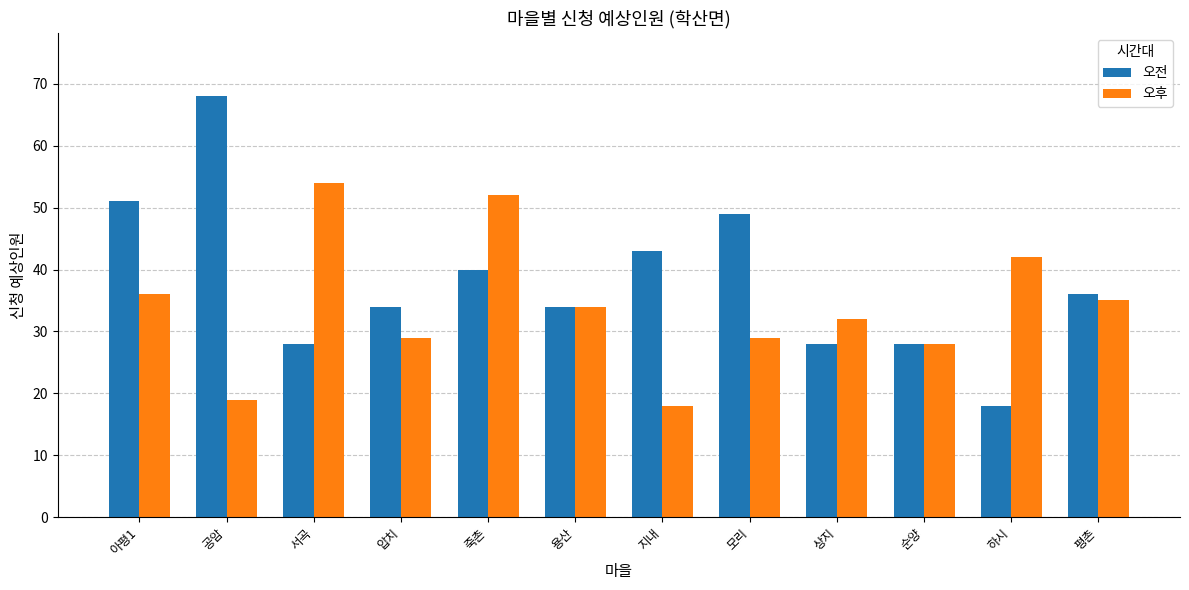

Count the number of data series in this chart.

2